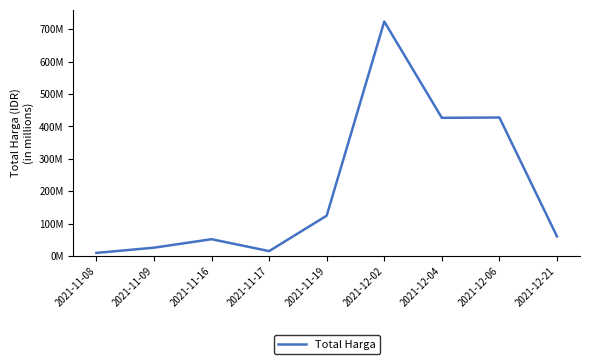

What is the average value?

207566435